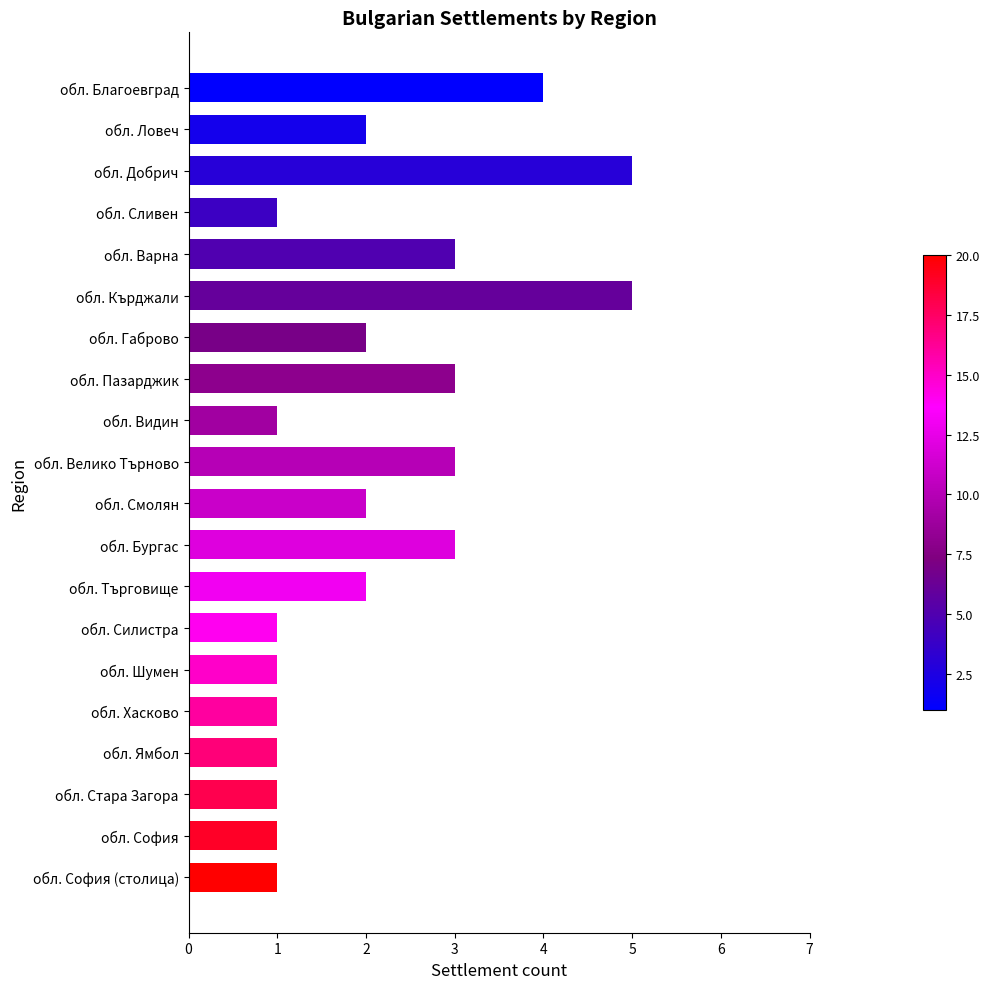

How many categories are shown in the chart?

20